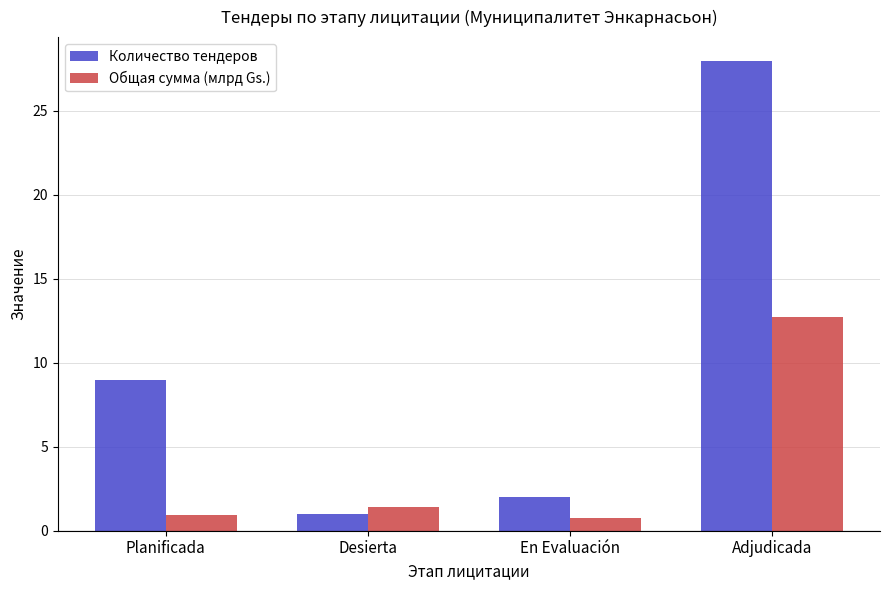

At how many categories does at least one series exceed 24?

1